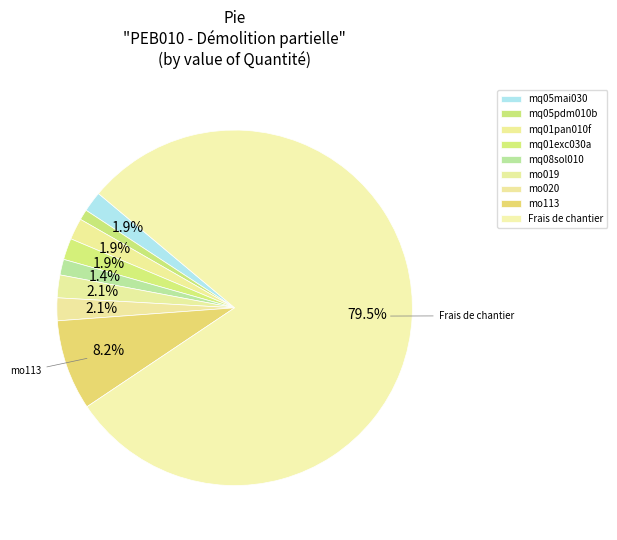

What percentage is the mq01pan010f slice, to the nearest percent?

2%